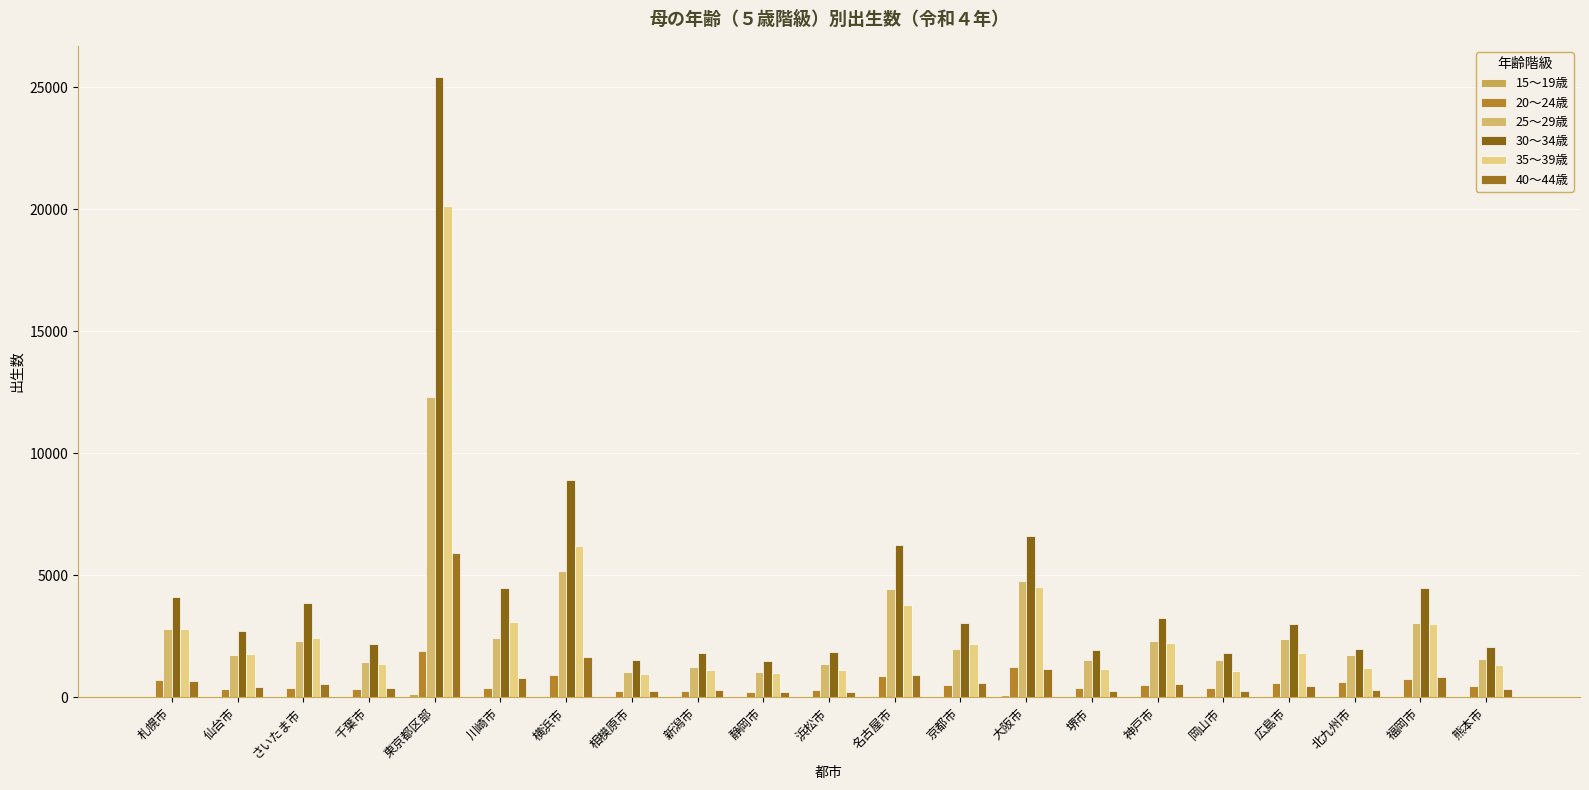

True or false: 25～29歳 has a value of 592 at 浜松市.

False